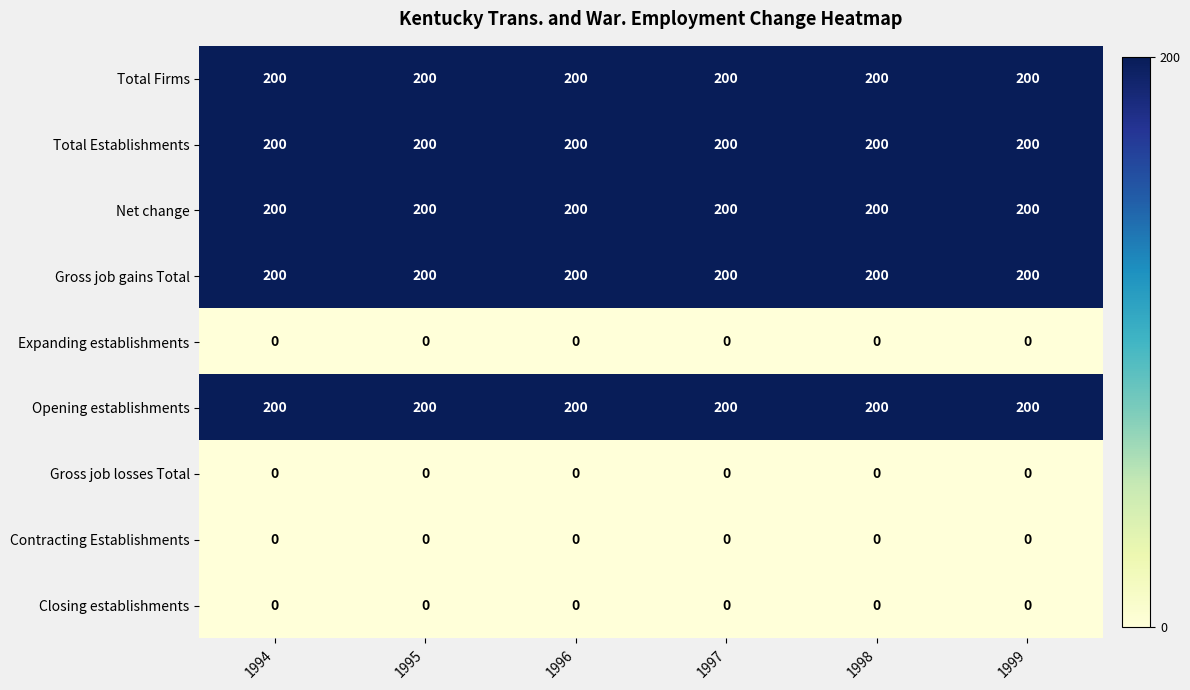

What is the total value across all series at 1996?

1000